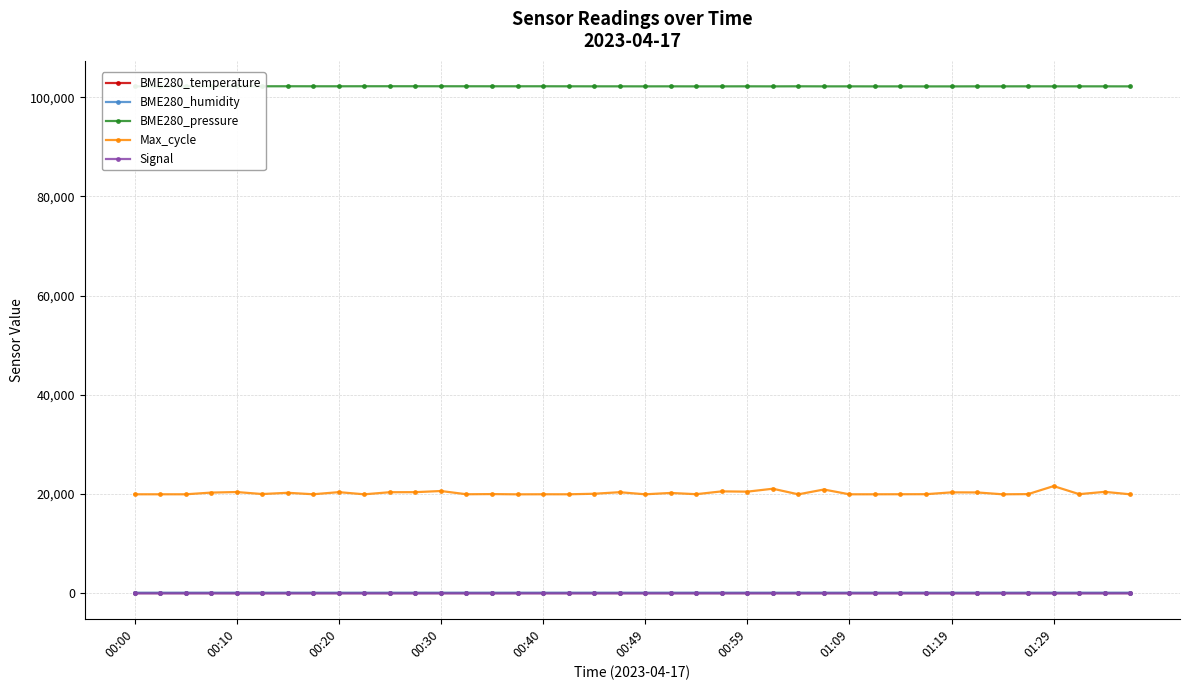

True or false: BME280_temperature and BME280_pressure cross at least once.

False